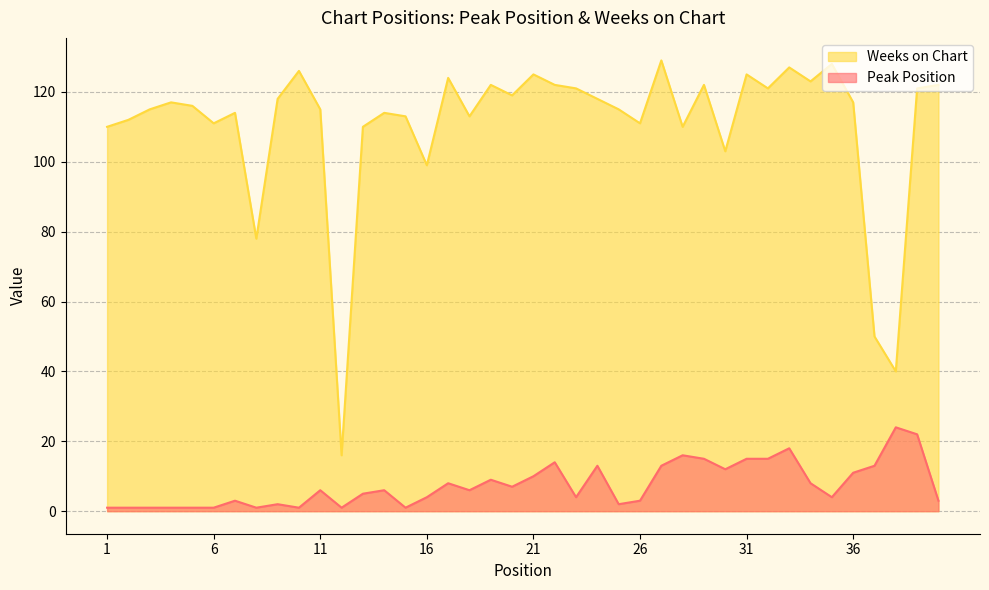

What is the sum of all Peak Position values?

301